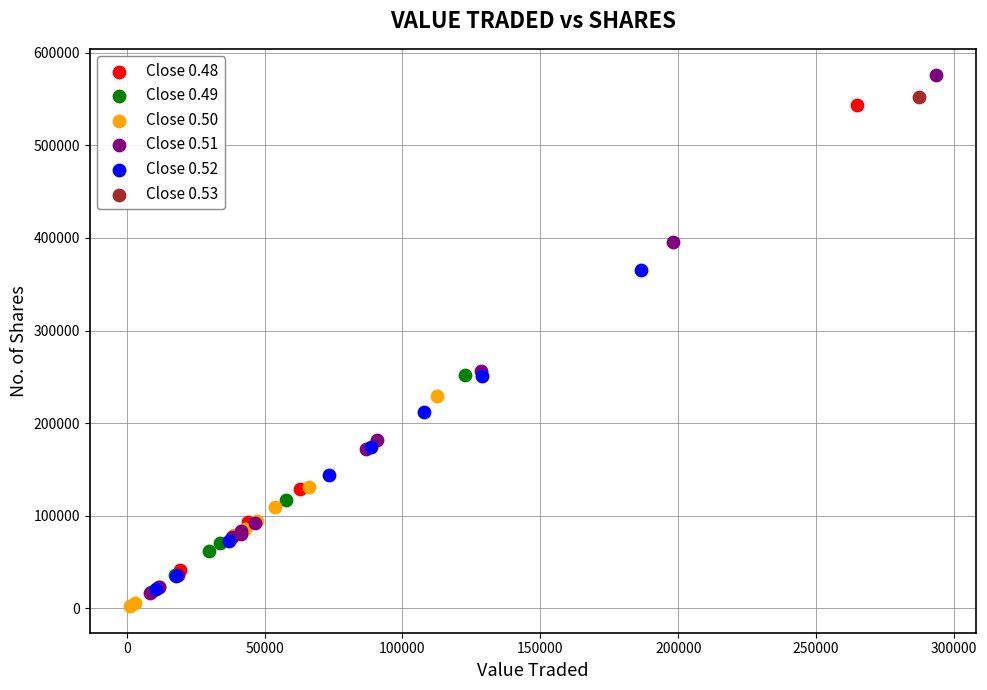

Which series contains the lowest Y value?

Close 0.50